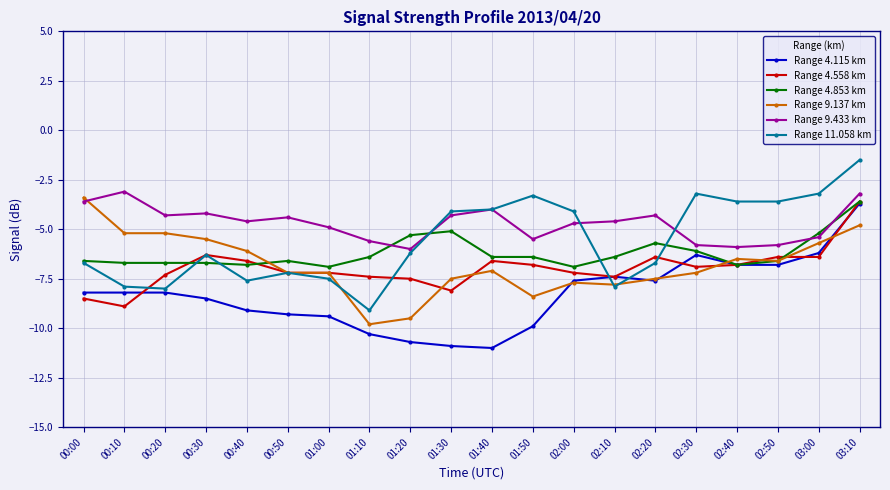

Where do Range 9.433 km and Range 9.137 km first cross each other?

00:00 and 00:10